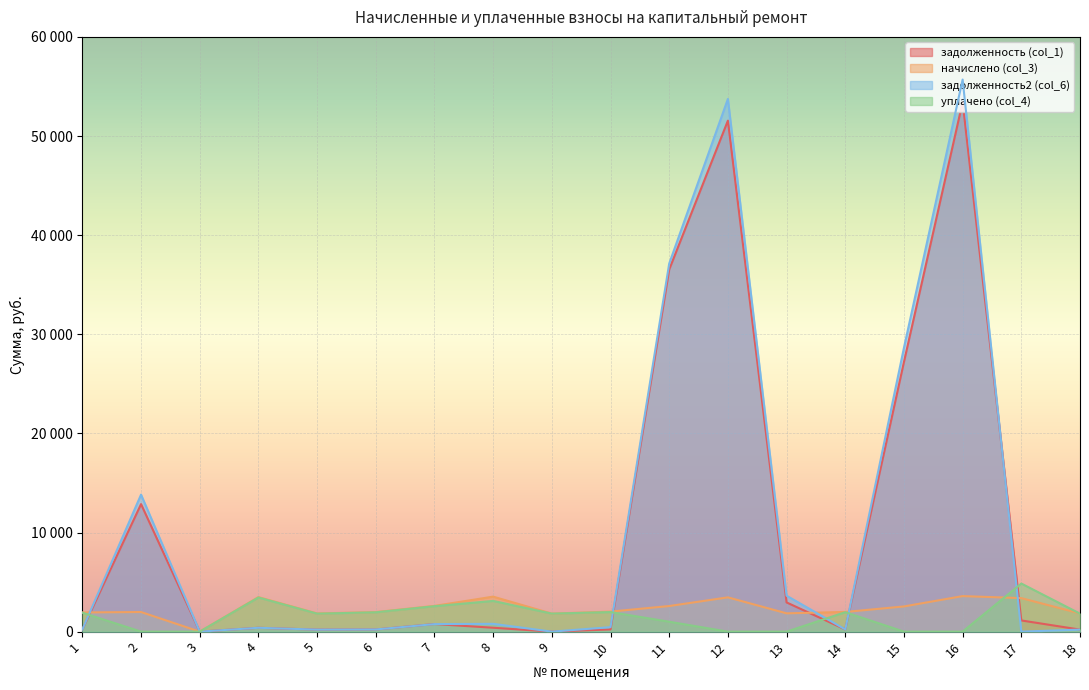

Reading left to right, list all the values displayed in this chart.

задолженность (col_1): 215.1	12864.4	0.0	386.9	203.8	219.1	764.3	392.3	0.0	224.4	36535.1	51548.7	2945.4	220.4	27205.6	53424.8	1128.6	203.8
начислено (col_3): 1936.1	1978.0	0.0	3482.6	1834.2	1972.0	2595.4	3530.4	1816.2	2020.0	2583.4	3458.5	1846.2	1984.0	2541.4	3584.4	3380.6	1834.2
задолженность2 (col_6): 215.1	13821.3	0.0	386.9	203.8	219.1	759.4	785.4	0.0	450.2	37130.8	53739.0	3626.0	220.4	28637.2	55694.8	0.0	203.8
уплачено (col_4): 1914.1	0.0	0.0	3443.0	1813.4	1949.6	2566.0	3098.1	1816.2	1974.1	1000.0	0.0	0.0	1961.5	0.0	0.0	4851.5	1813.4